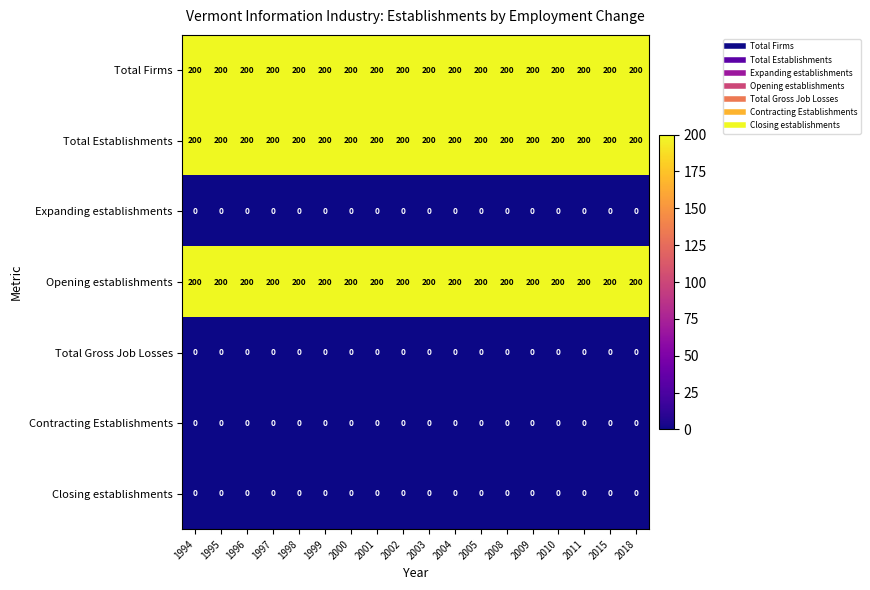

Is the value of Opening establishments at 2018 greater than the value of Expanding establishments at 2003?

Yes